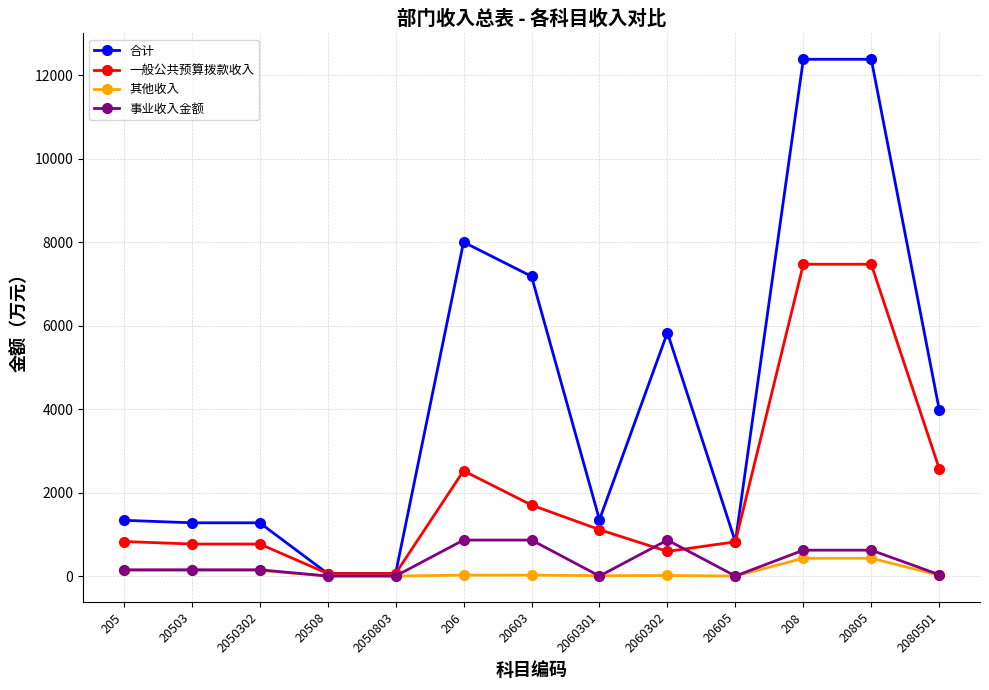

Rank the series at 20603 from lowest to highest value.

其他收入, 事业收入金额, 一般公共预算拨款收入, 合计